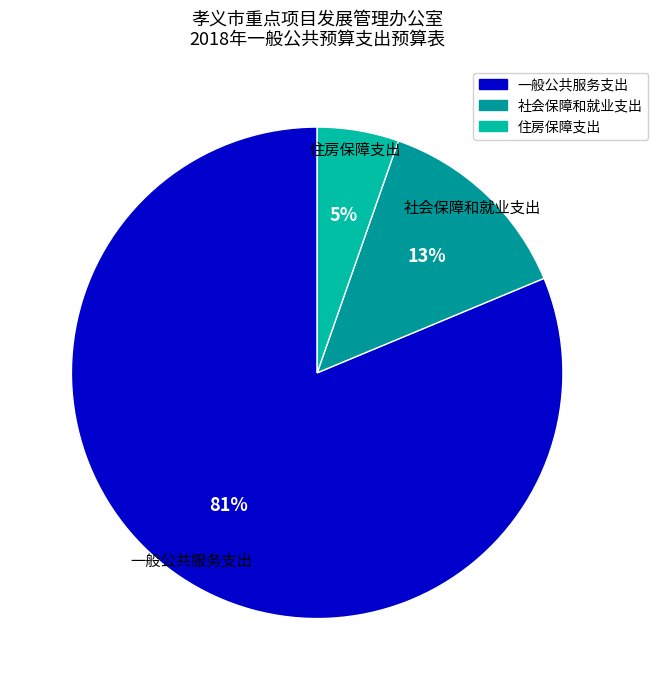

Which has a higher value, 一般公共服务支出 or 住房保障支出?

一般公共服务支出